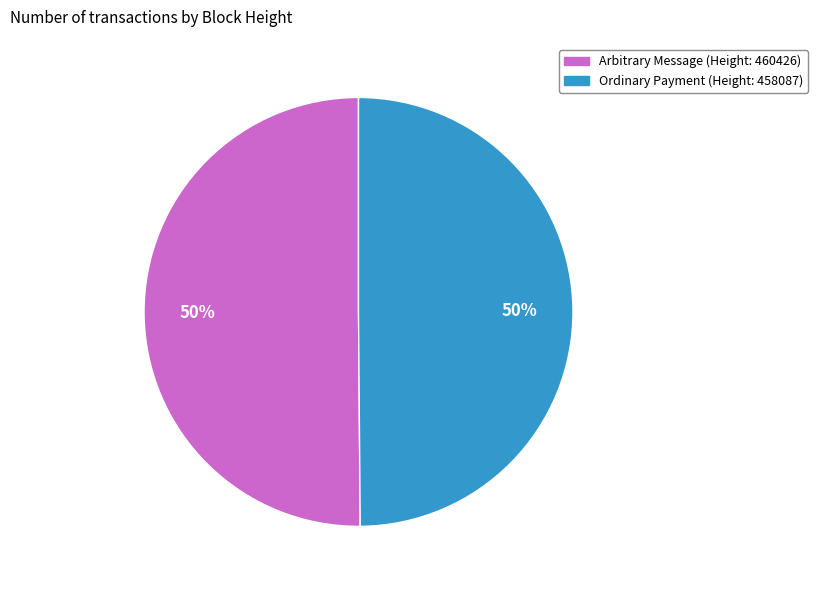

Is the sum of Arbitrary Message (Height: 460426) and Ordinary Payment (Height: 458087) greater than half?

Yes